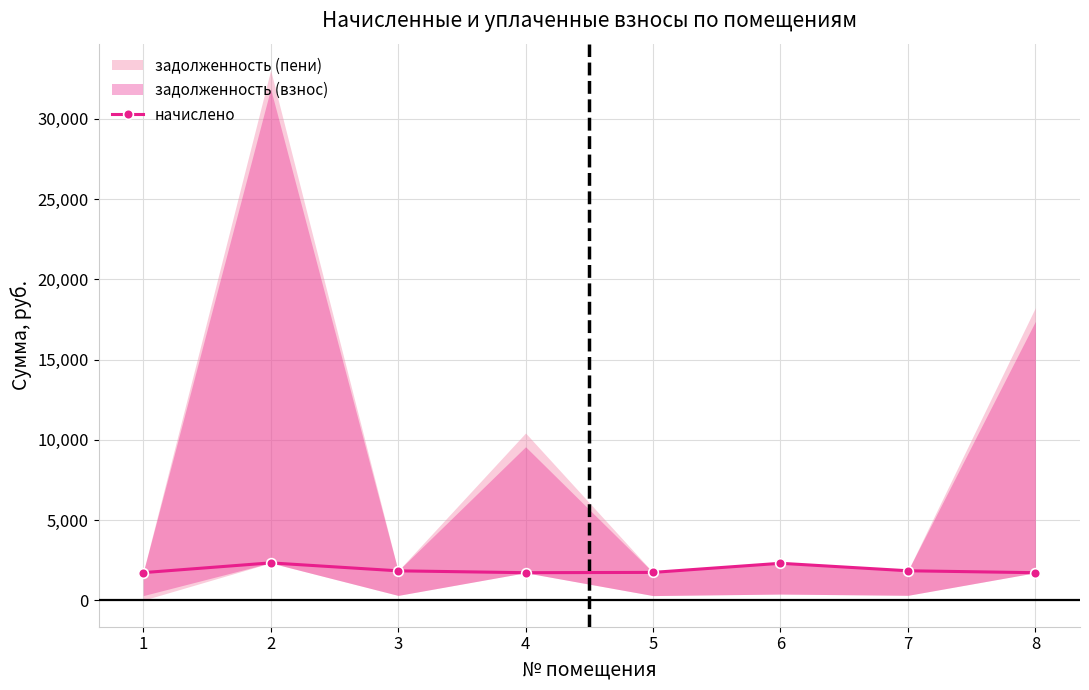

What is the difference between the maximum and second lowest values?

611.8